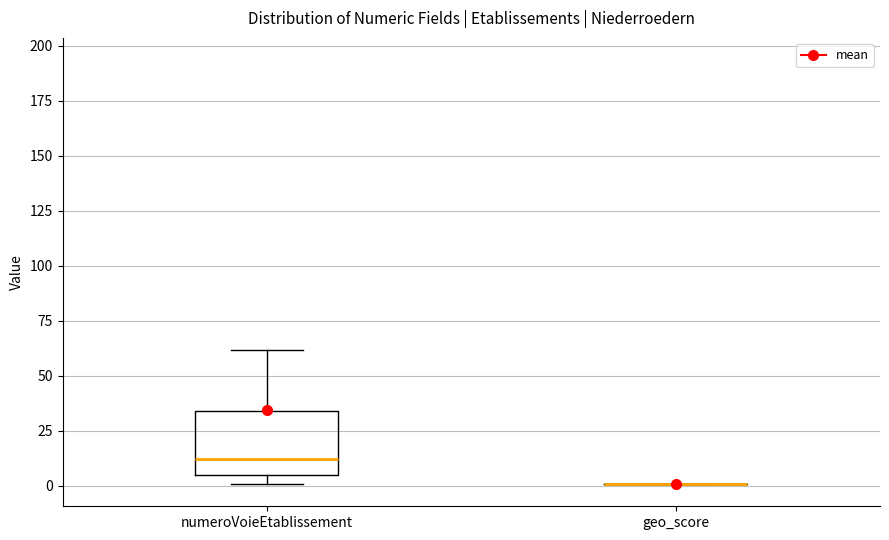

Reading left to right, read every box against the y-axis: the position of its median line, the range the box covers, and the ends of its whiskers. The values are not printed on the chart, so give them approximately, as read against the axis.

numeroVoieEtablissement: median 10, box 5 to 35, whiskers 0 to 60
geo_score: box collapsed to a line at 0, whiskers 0 to 0